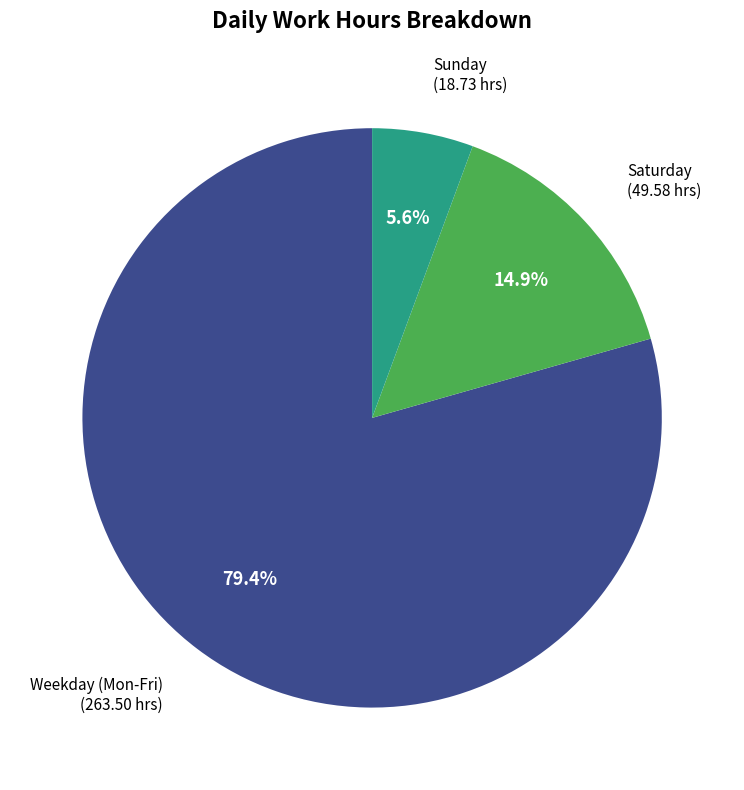

Is there any slice that represents more than half of the pie?

Yes